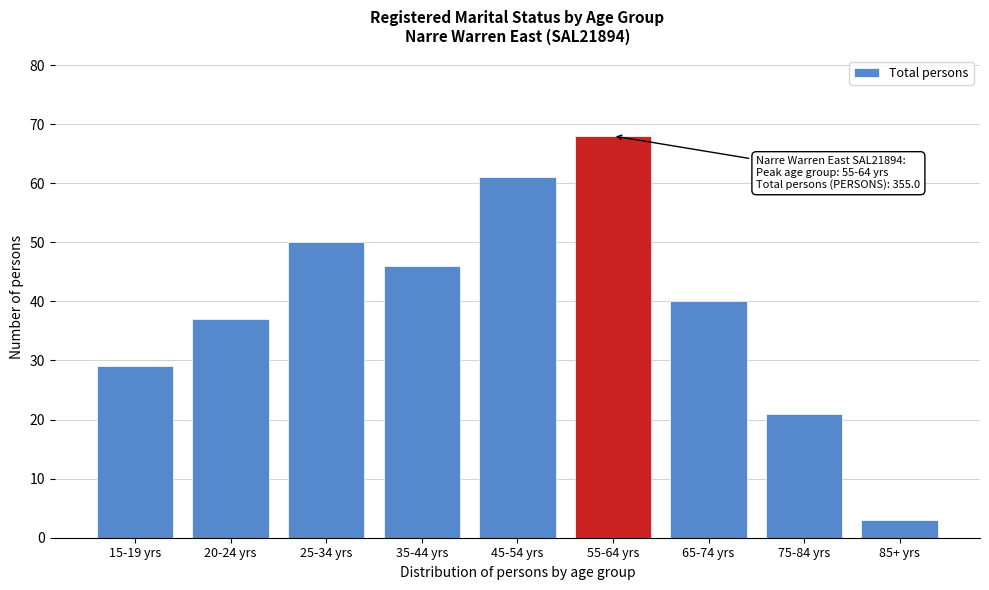

Reading left to right, what are all the values shown in this chart?

29	37	50	46	61	68	40	21	3